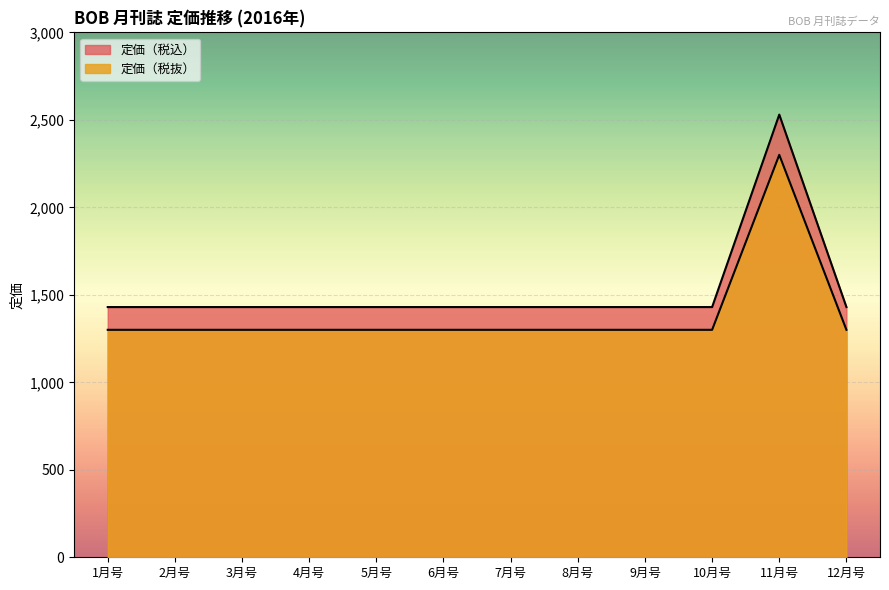

How many lines are shown in the chart?

2